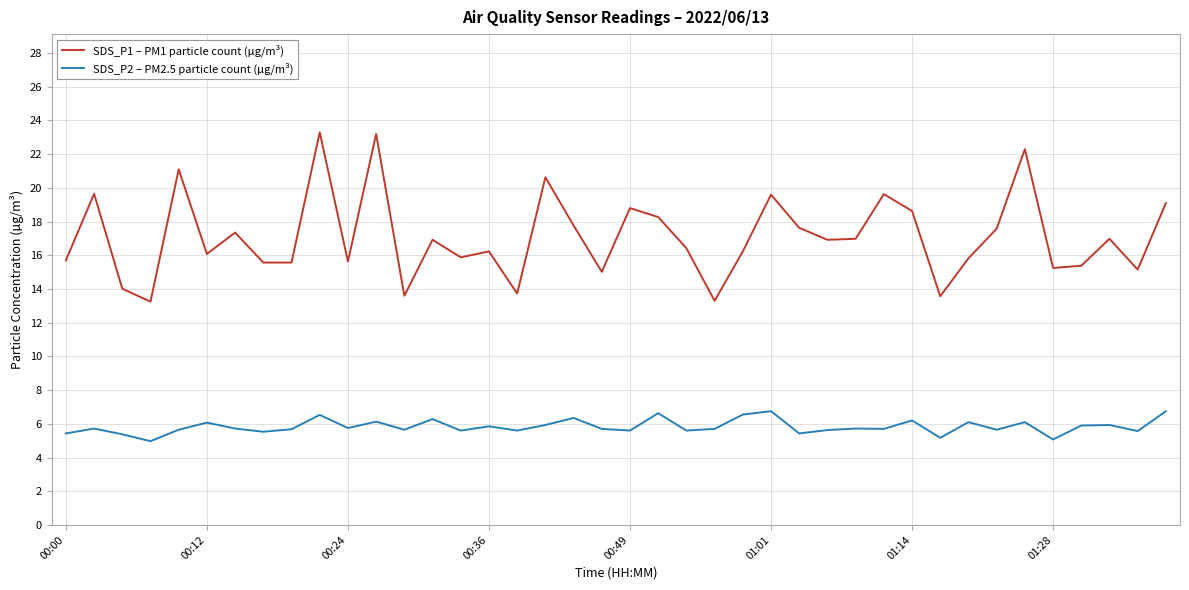

Which series has the largest total across all categories?

SDS_P1 – PM1 particle count (µg/m³)